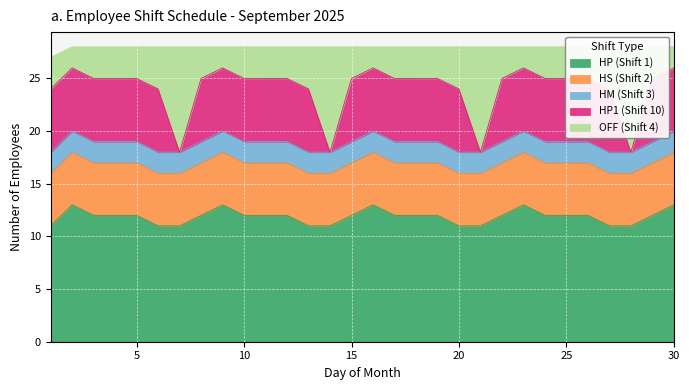

True or false: HP (Shift 1) has a value of 11 at 20.

True